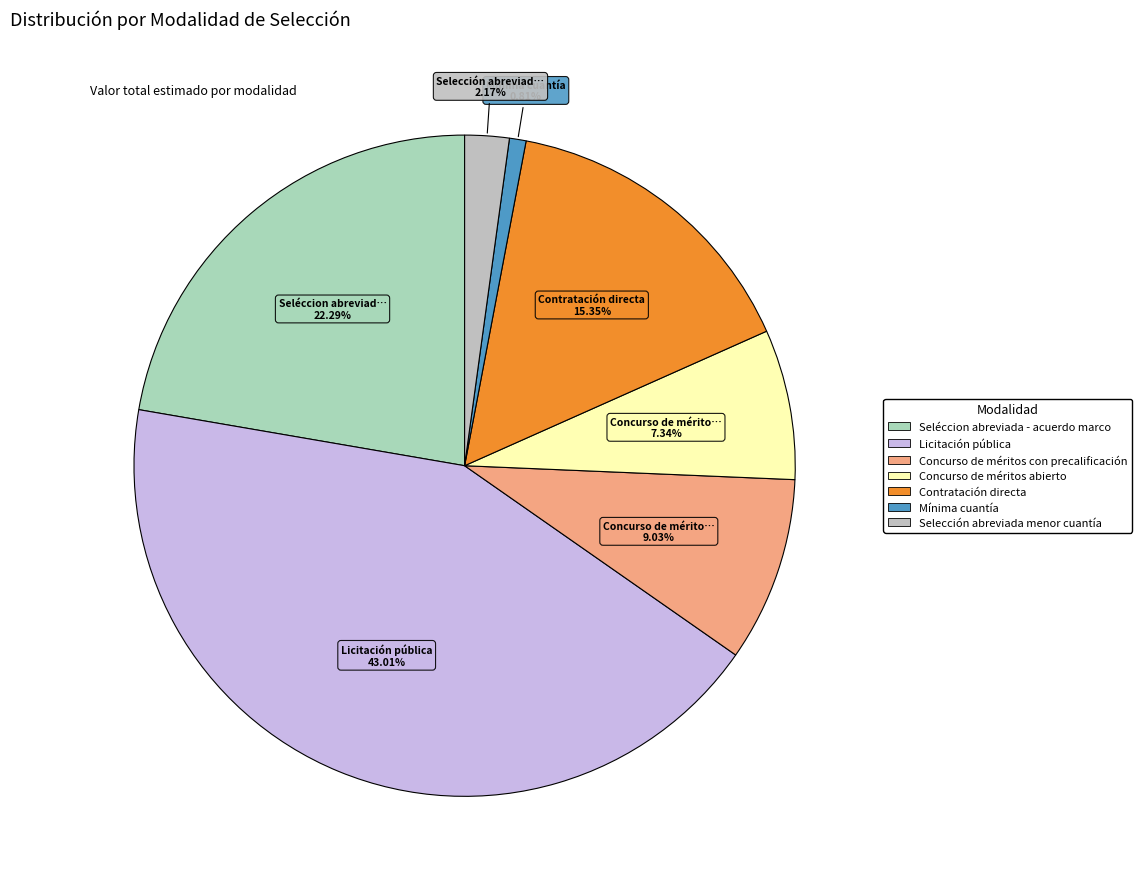

How many segments does this pie chart have?

7